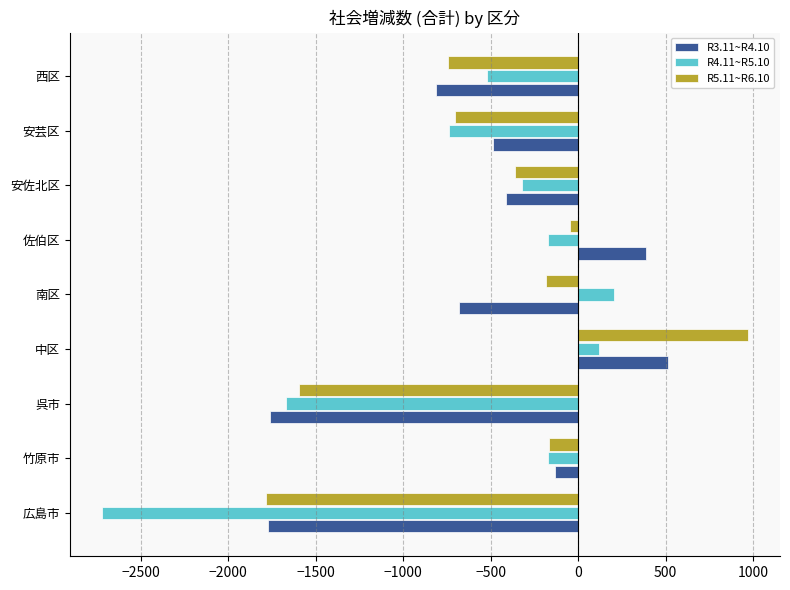

What is the maximum value for R5.11~R6.10?

969